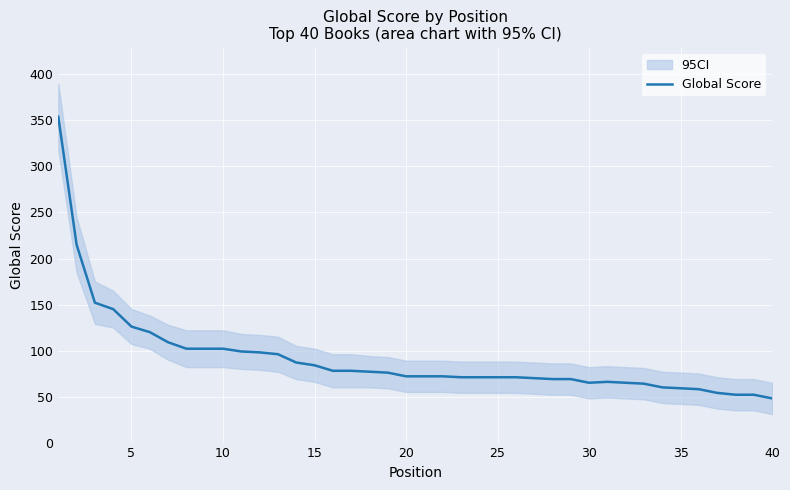

Does the chart display data point markers on the line(s)?

No